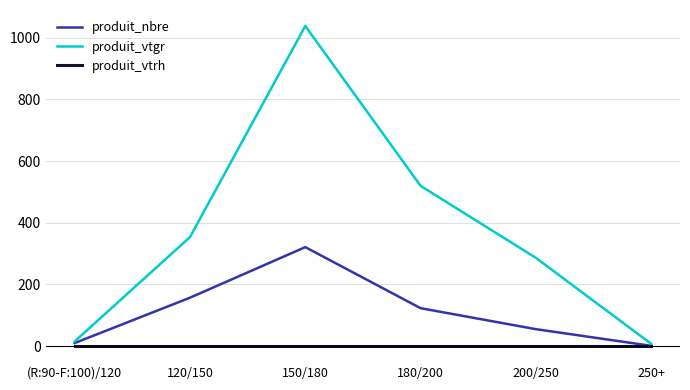

How many interior local peaks does the produit_vtgr series have?

1